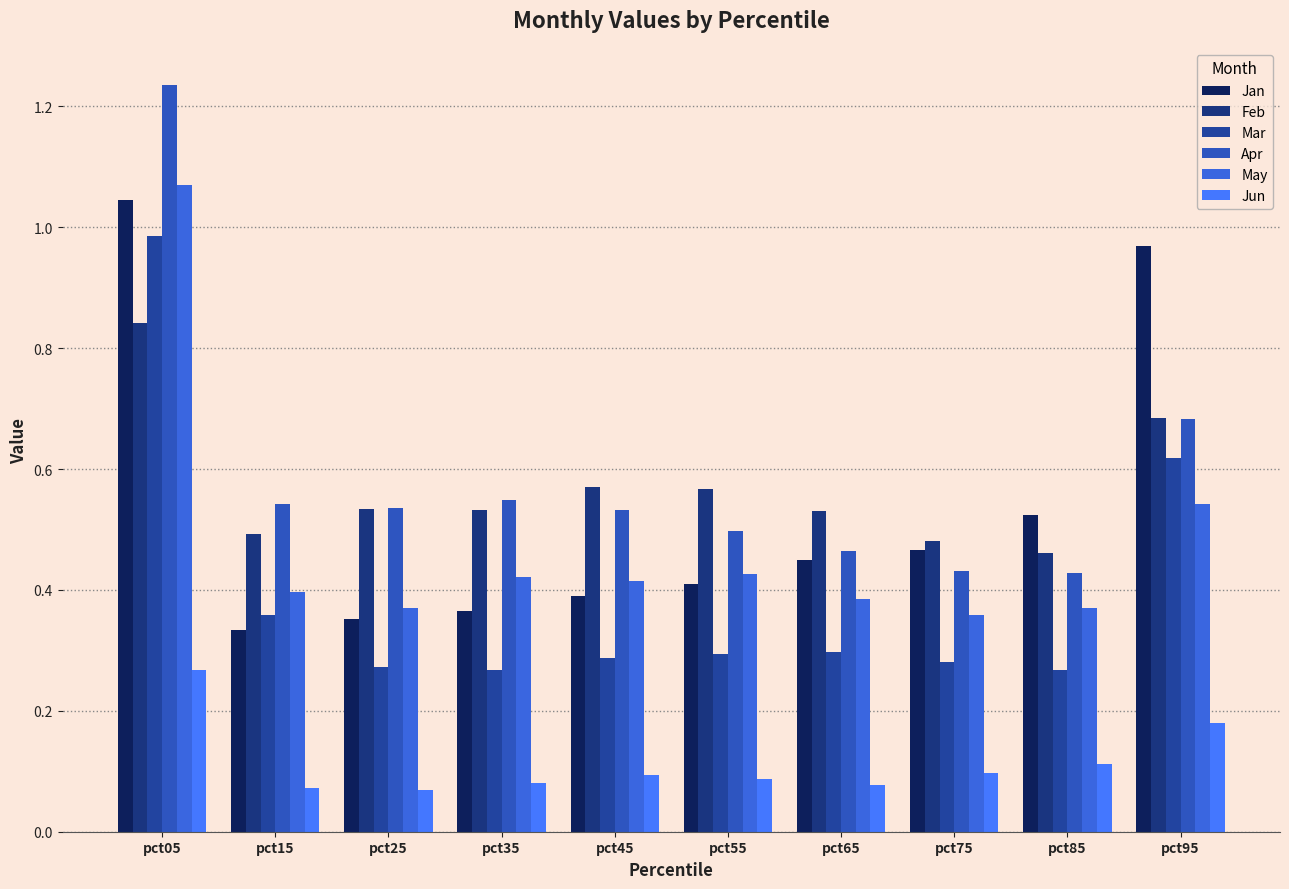

Is it true that Apr equals 0.5 at pct25?

True